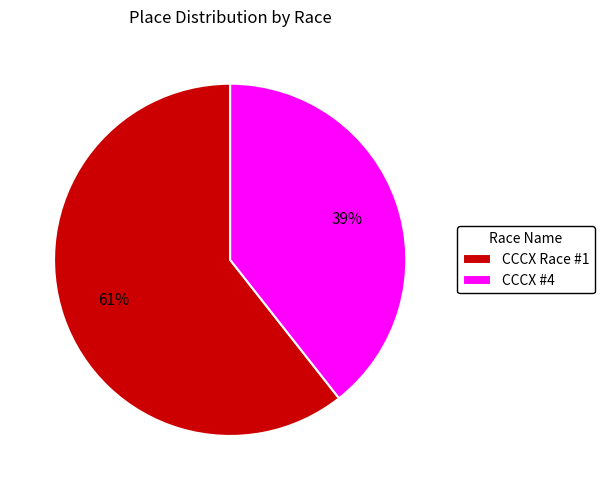

Is the sum of CCCX Race #1 and CCCX #4 greater than half?

Yes